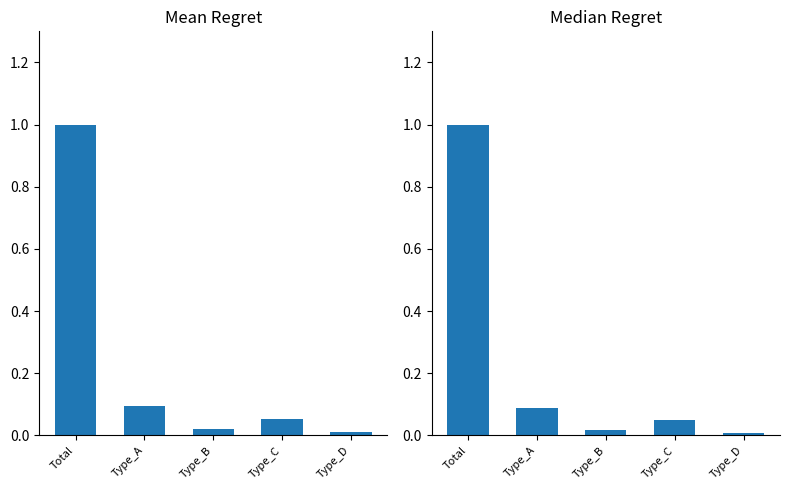

What is the value of the Median bar at the 4th from the left?

0.1